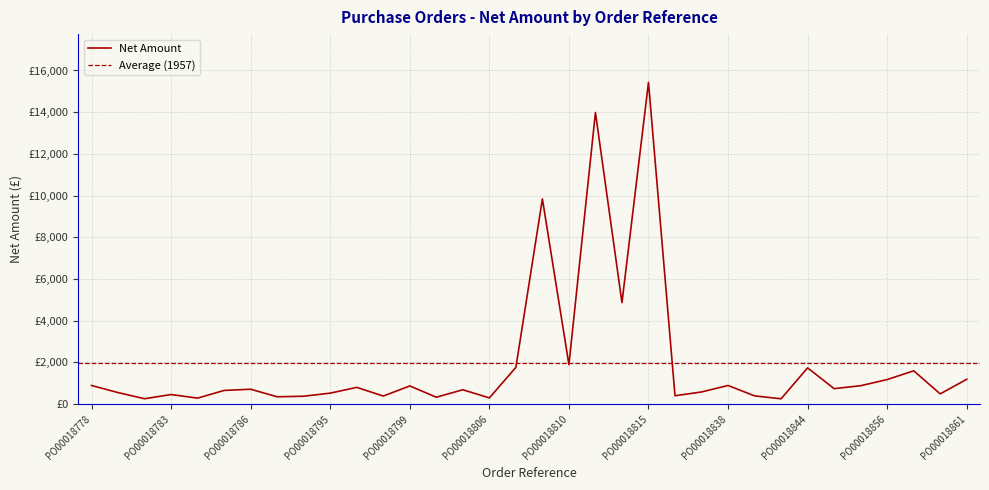

Which has a higher value, PO00018806 or PO00018809?

PO00018809